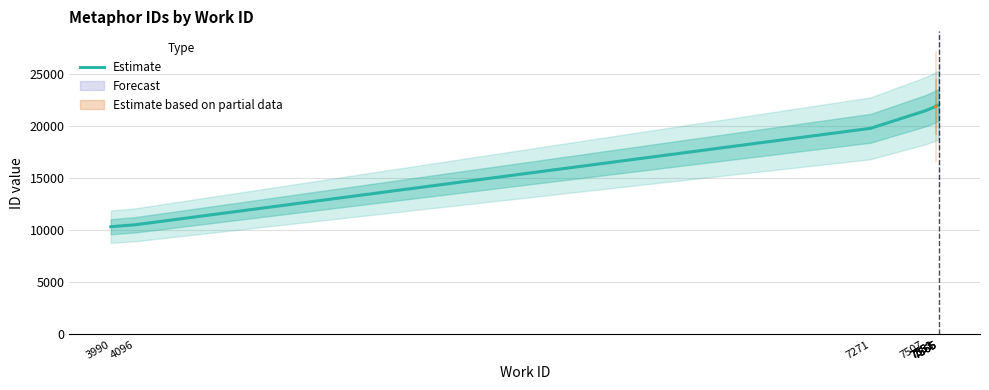

Which has a higher value, 7565 or 7551?

7565